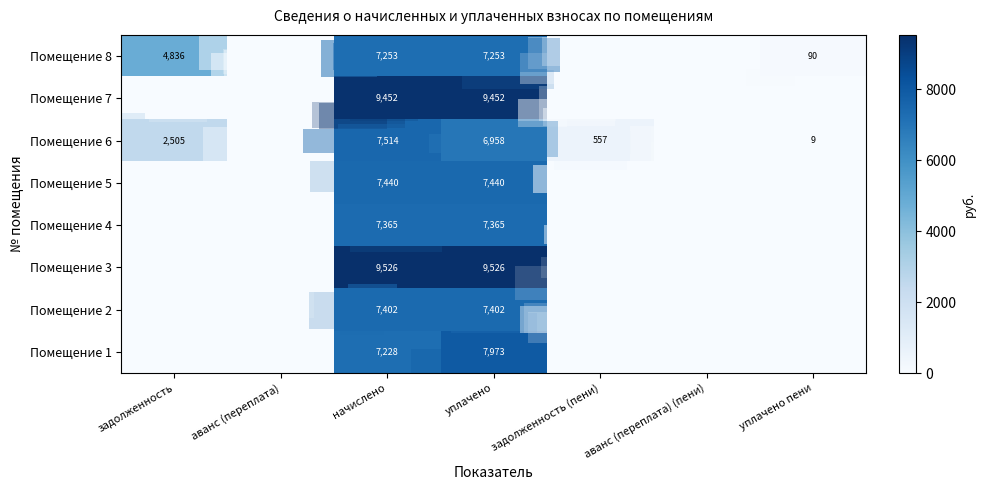

The value of Помещение 6 at начислено is 10655.6. True or false?

False